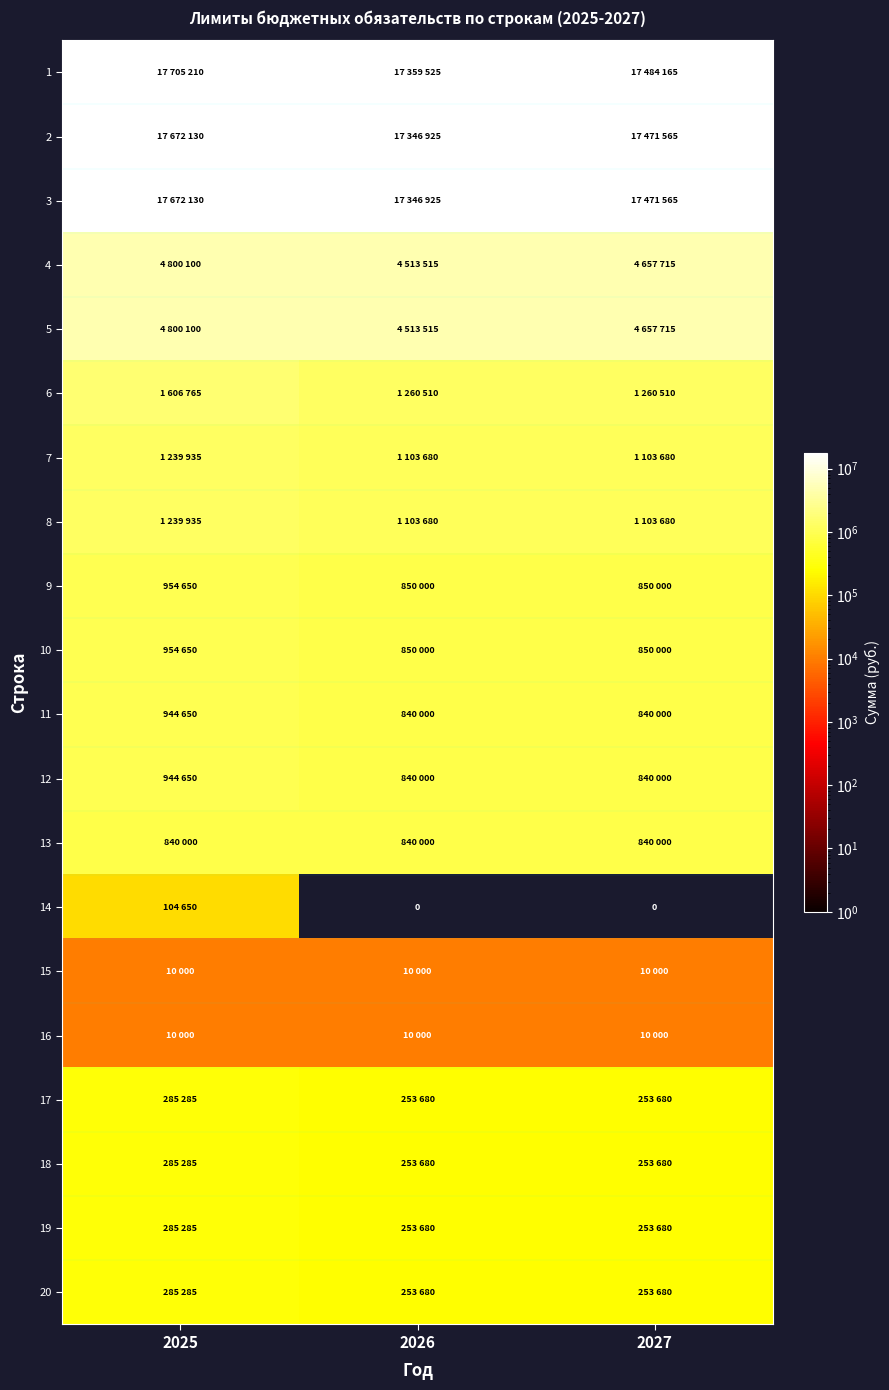

At how many categories does at least one series exceed 7866941?

3